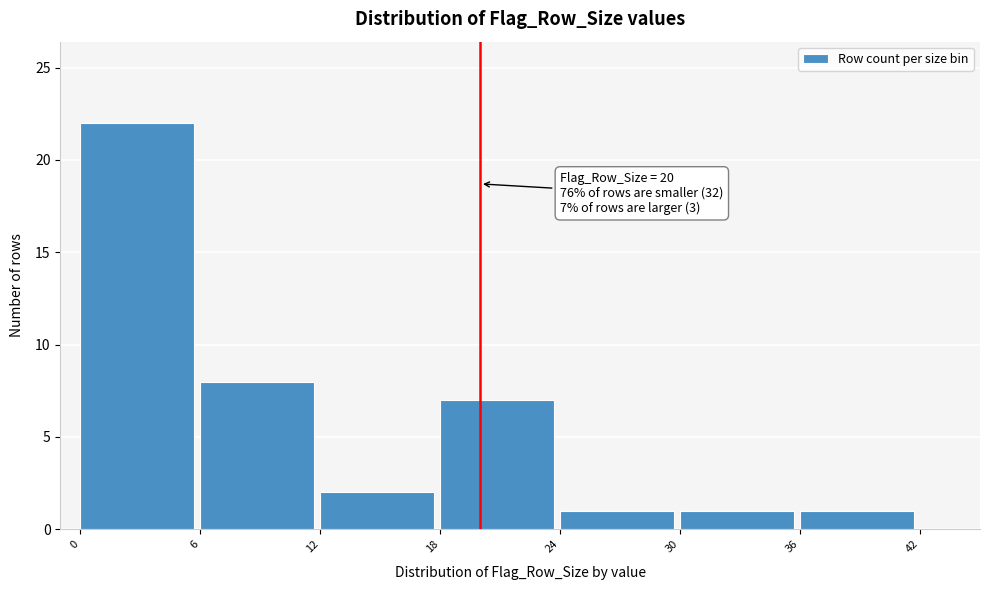

Over which range of the x-axis is the bar tallest?

0 to 6